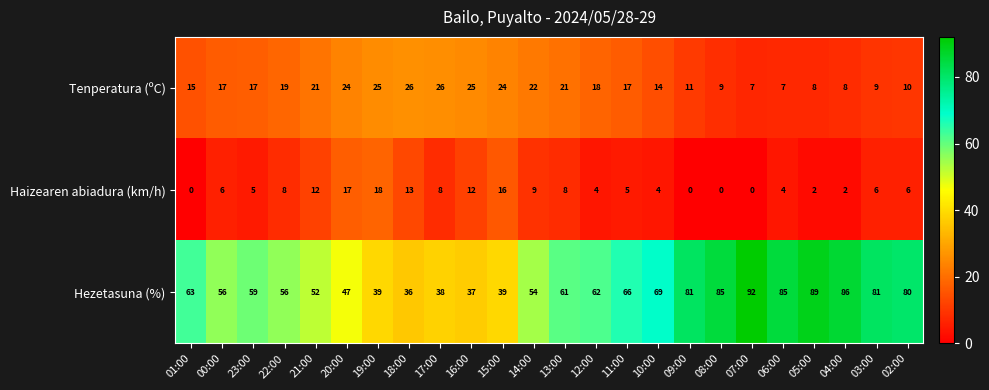

At which label is Tenperatura (ºC) closest to 16?

01:00